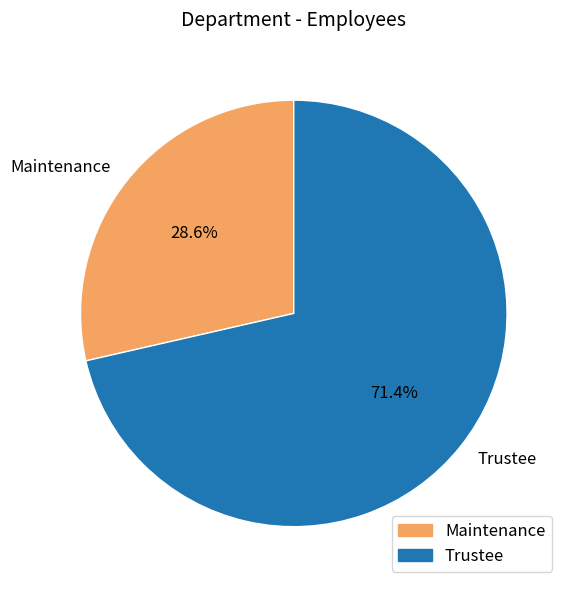

What is the majority slice?

Trustee